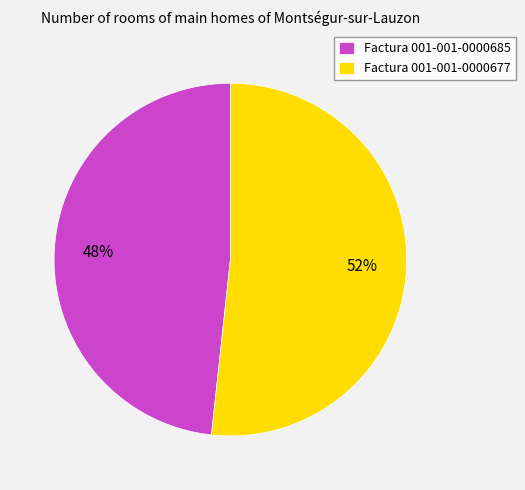

Do Factura 001-001-0000685 and Factura 001-001-0000677 together represent more than half of the pie?

Yes